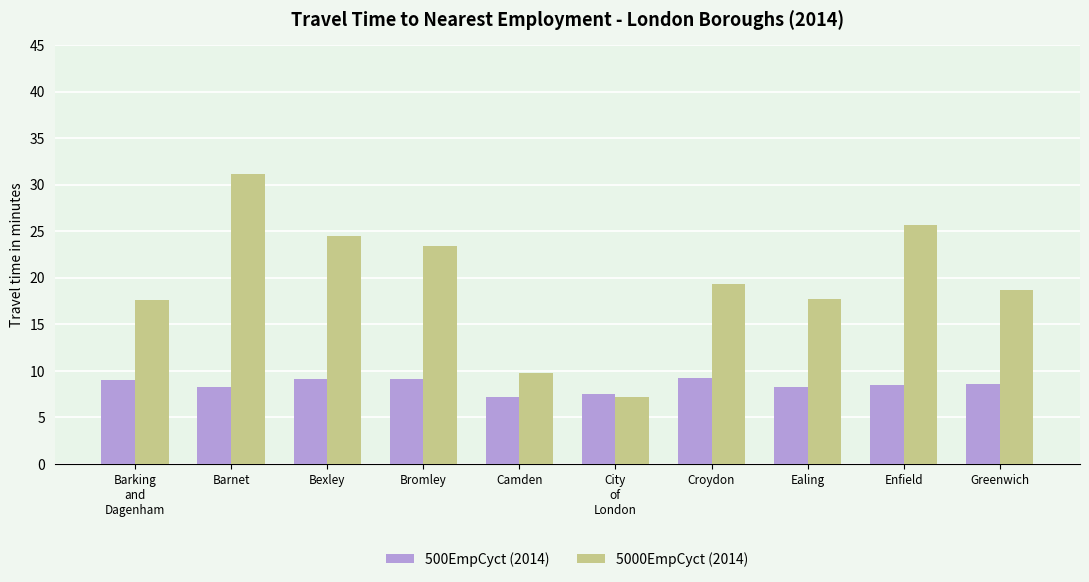

The 500EmpCyct (2014) series shows 15.3 at Bromley. True or false?

False